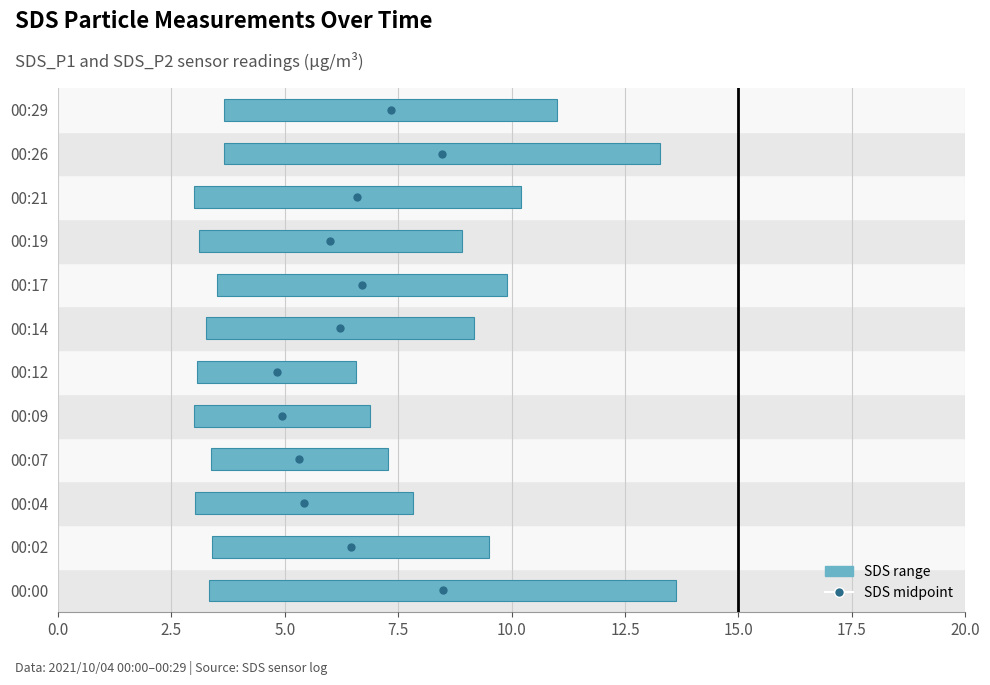

How many data points does each series have?

12